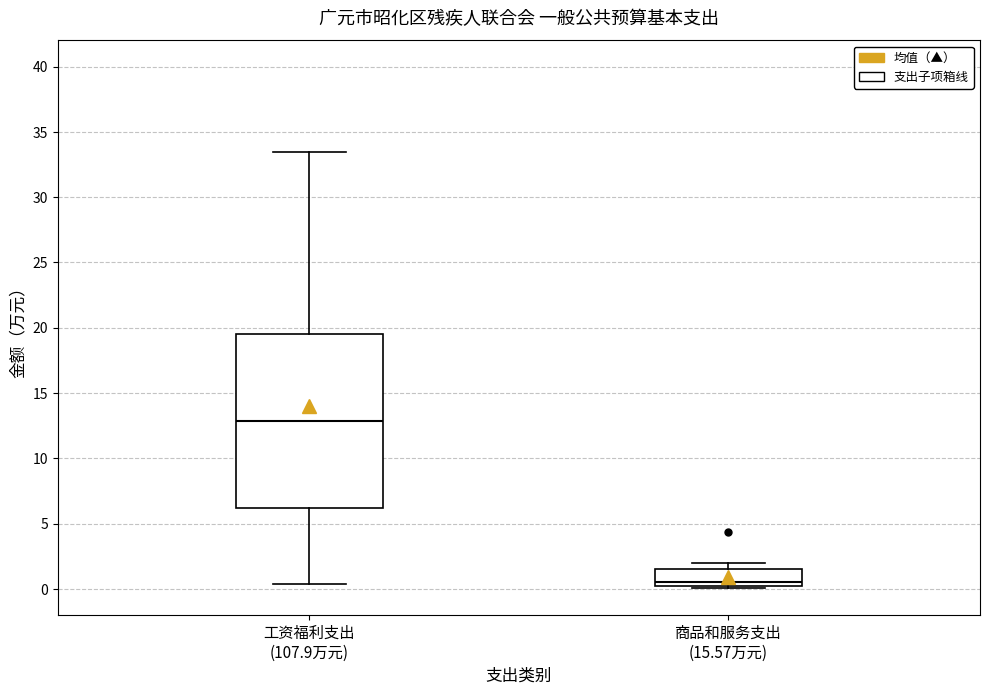

Comparing the boxes themselves (not the whiskers), which one is the tallest?

工资福利支出 (107.9万元)